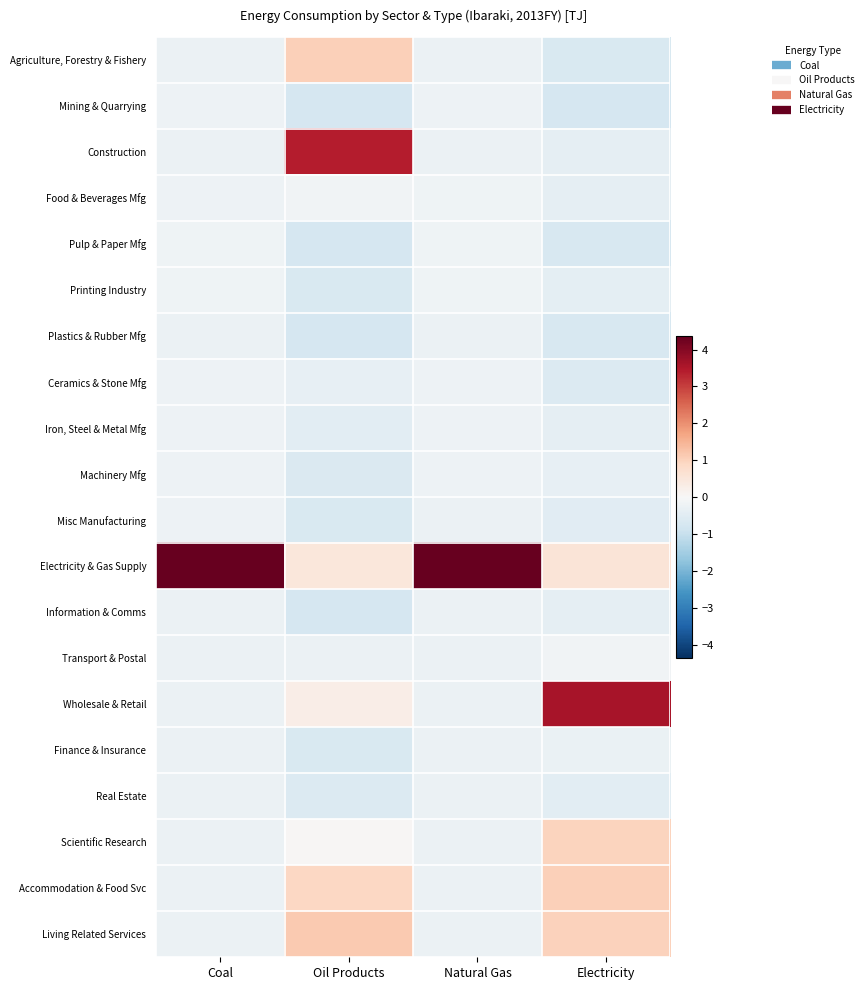

Reading left to right, transcribe all the data shown in this chart.

Agriculture, Forestry & Fishery: Coal=-0.2	Oil Products=1.0	Natural Gas=-0.2	Electricity=-0.7
Mining & Quarrying: Coal=-0.2	Oil Products=-0.7	Natural Gas=-0.2	Electricity=-0.7
Construction: Coal=-0.2	Oil Products=3.4	Natural Gas=-0.2	Electricity=-0.4
Food & Beverages Mfg: Coal=-0.2	Oil Products=-0.2	Natural Gas=-0.2	Electricity=-0.4
Pulp & Paper Mfg: Coal=-0.2	Oil Products=-0.7	Natural Gas=-0.2	Electricity=-0.7
Printing Industry: Coal=-0.2	Oil Products=-0.7	Natural Gas=-0.2	Electricity=-0.4
Plastics & Rubber Mfg: Coal=-0.2	Oil Products=-0.7	Natural Gas=-0.2	Electricity=-0.7
Ceramics & Stone Mfg: Coal=-0.2	Oil Products=-0.3	Natural Gas=-0.2	Electricity=-0.6
Iron, Steel & Metal Mfg: Coal=-0.2	Oil Products=-0.4	Natural Gas=-0.2	Electricity=-0.4
Machinery Mfg: Coal=-0.2	Oil Products=-0.6	Natural Gas=-0.2	Electricity=-0.4
Misc Manufacturing: Coal=-0.2	Oil Products=-0.7	Natural Gas=-0.2	Electricity=-0.5
Electricity & Gas Supply: Coal=4.4	Oil Products=0.5	Natural Gas=4.4	Electricity=0.5
Information & Comms: Coal=-0.2	Oil Products=-0.7	Natural Gas=-0.2	Electricity=-0.4
Transport & Postal: Coal=-0.2	Oil Products=-0.2	Natural Gas=-0.2	Electricity=-0.2
Wholesale & Retail: Coal=-0.2	Oil Products=0.3	Natural Gas=-0.2	Electricity=3.6
Finance & Insurance: Coal=-0.2	Oil Products=-0.7	Natural Gas=-0.2	Electricity=-0.3
Real Estate: Coal=-0.2	Oil Products=-0.6	Natural Gas=-0.2	Electricity=-0.5
Scientific Research: Coal=-0.2	Oil Products=0.0	Natural Gas=-0.2	Electricity=1.0
Accommodation & Food Svc: Coal=-0.2	Oil Products=0.9	Natural Gas=-0.2	Electricity=1.0
Living Related Services: Coal=-0.2	Oil Products=1.2	Natural Gas=-0.2	Electricity=1.0